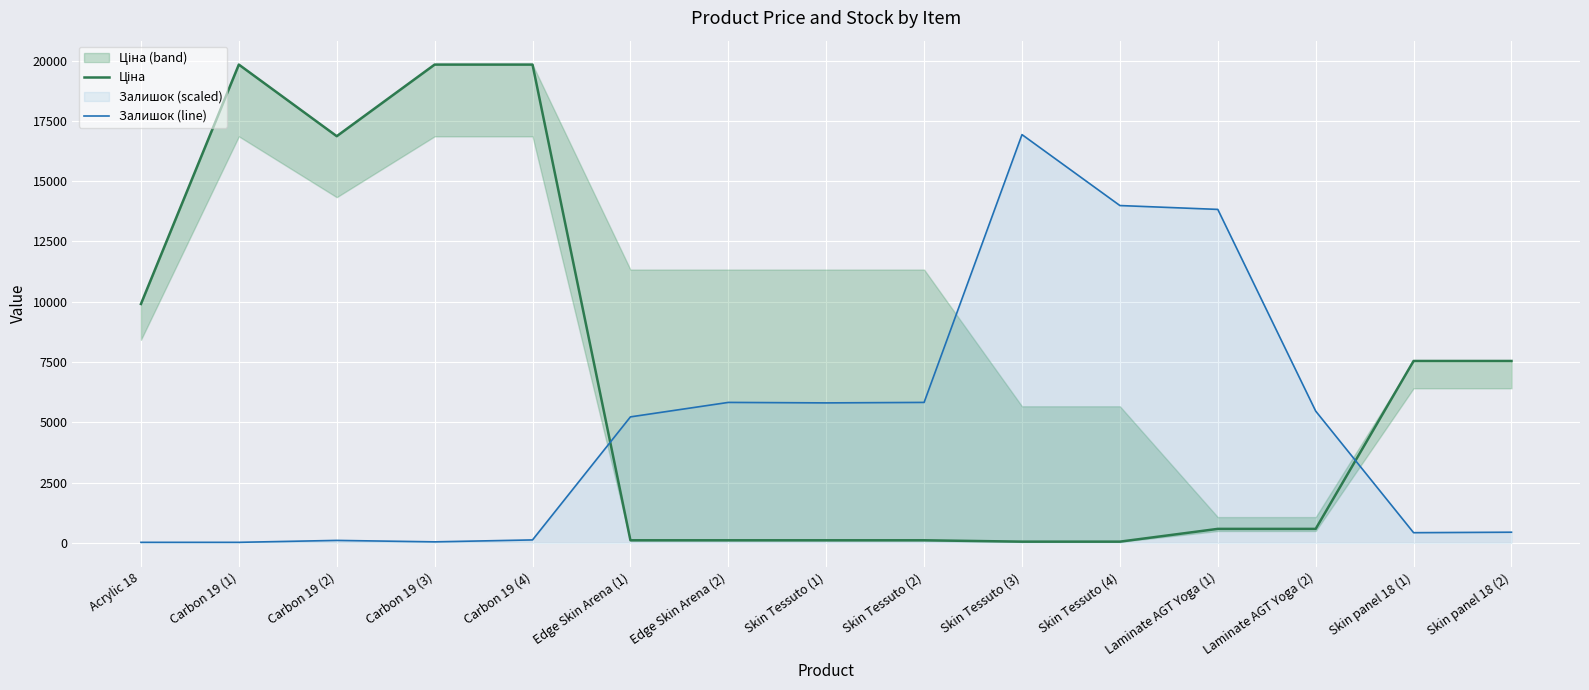

What is the total value across all series at Skin Tessuto (3)?

16985.0